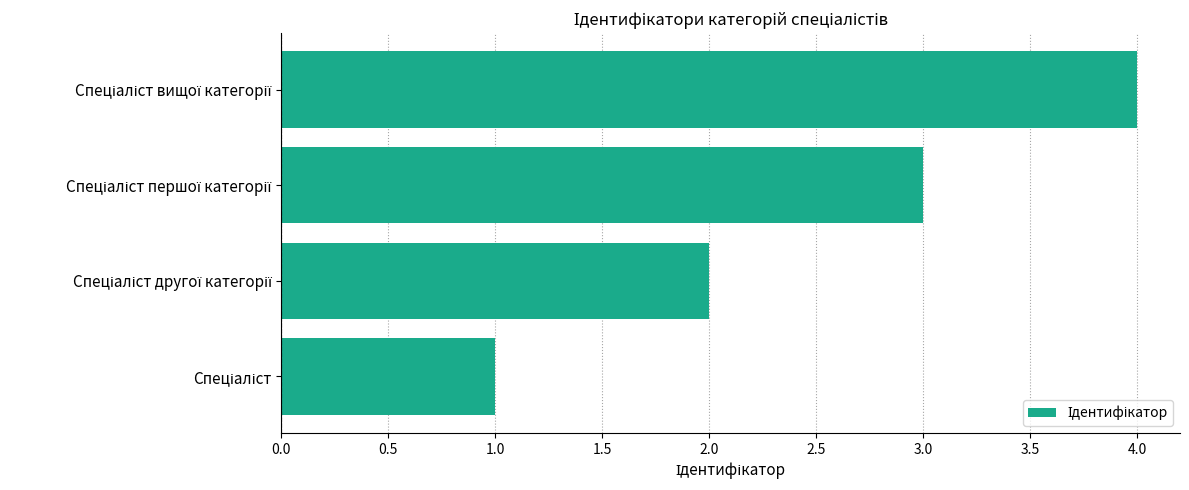

What is the maximum value shown in the chart?

4